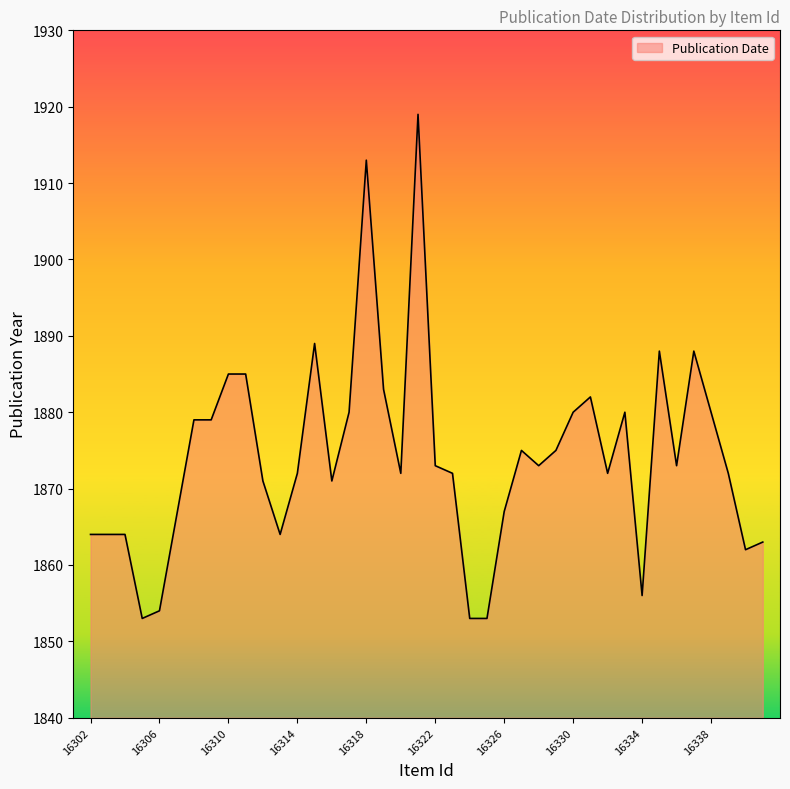

What is the smallest value displayed?

1853